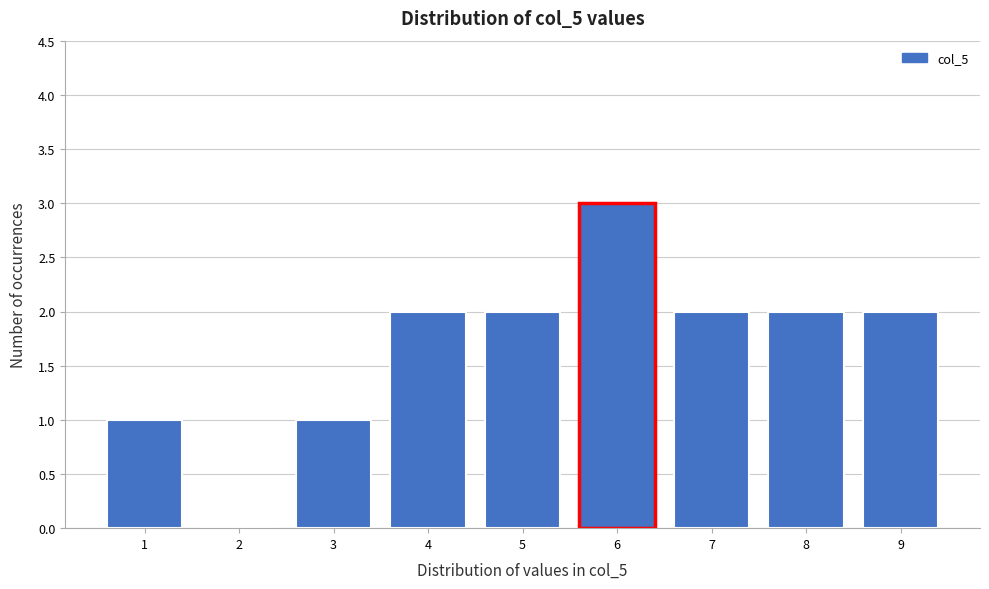

Reading left to right, what are all the values shown in this chart?

1=1	2=0	3=1	4=2	5=2	6=3	7=2	8=2	9=2